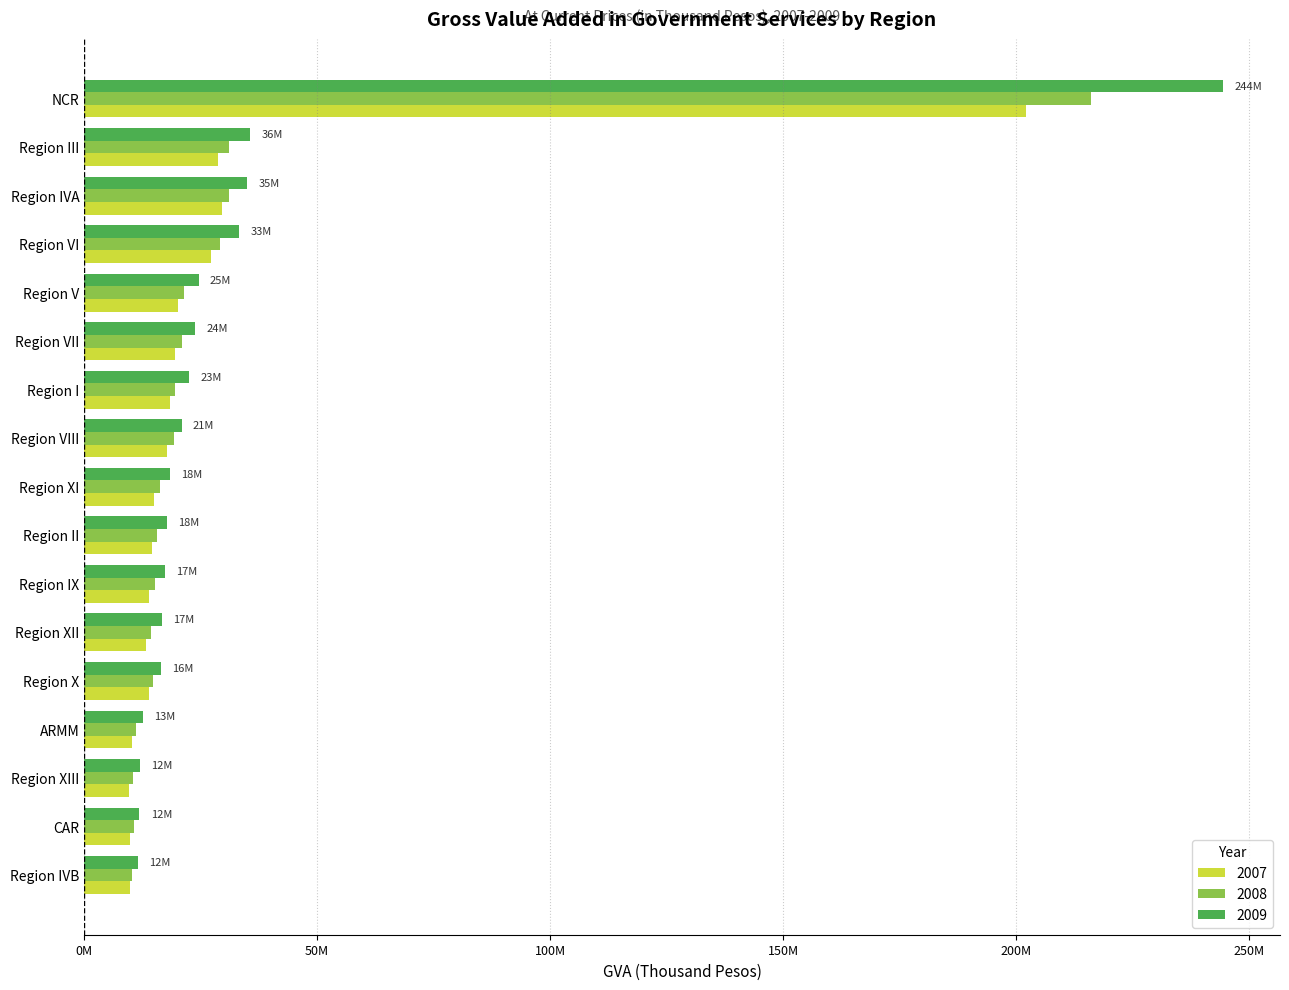

At which label does 2007 reach its peak?

NCR